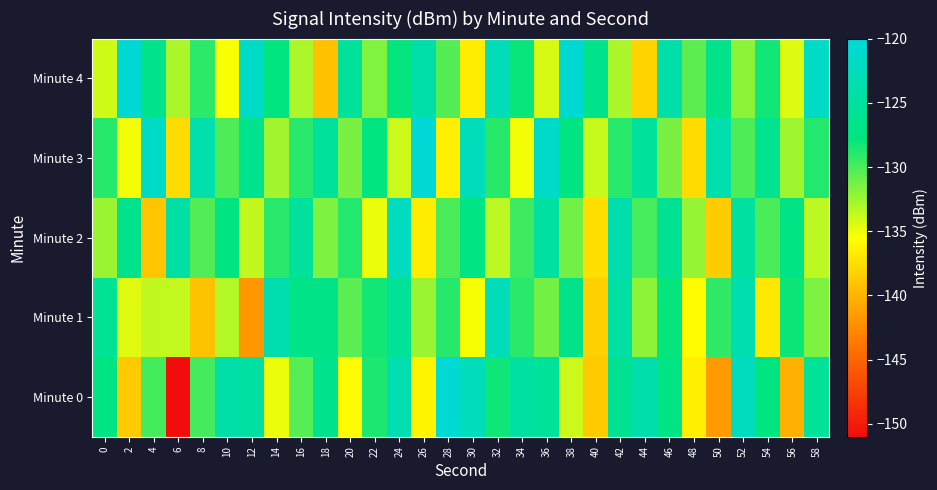

Which label corresponds to the largest value in the chart?

26